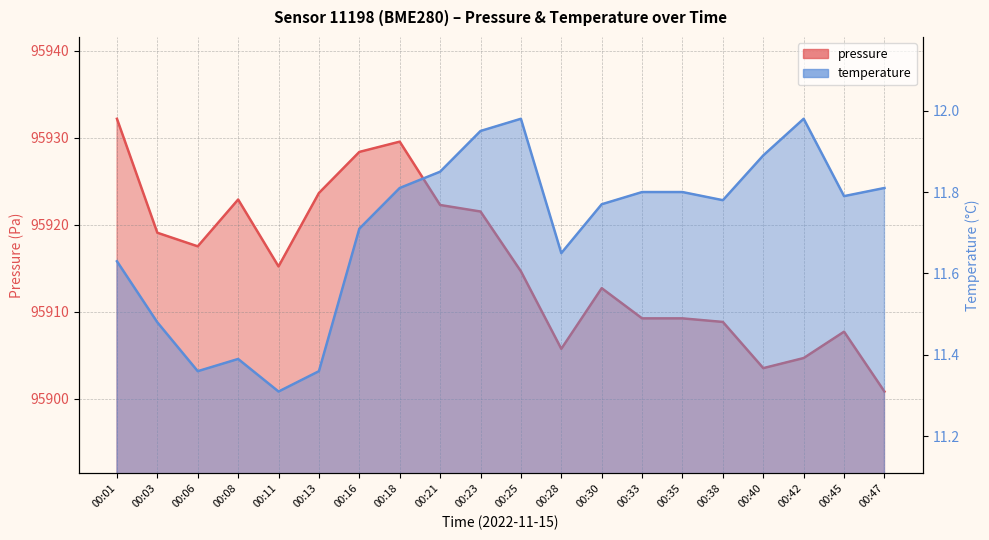

Where is pressure nearest to the value 95916?

00:11